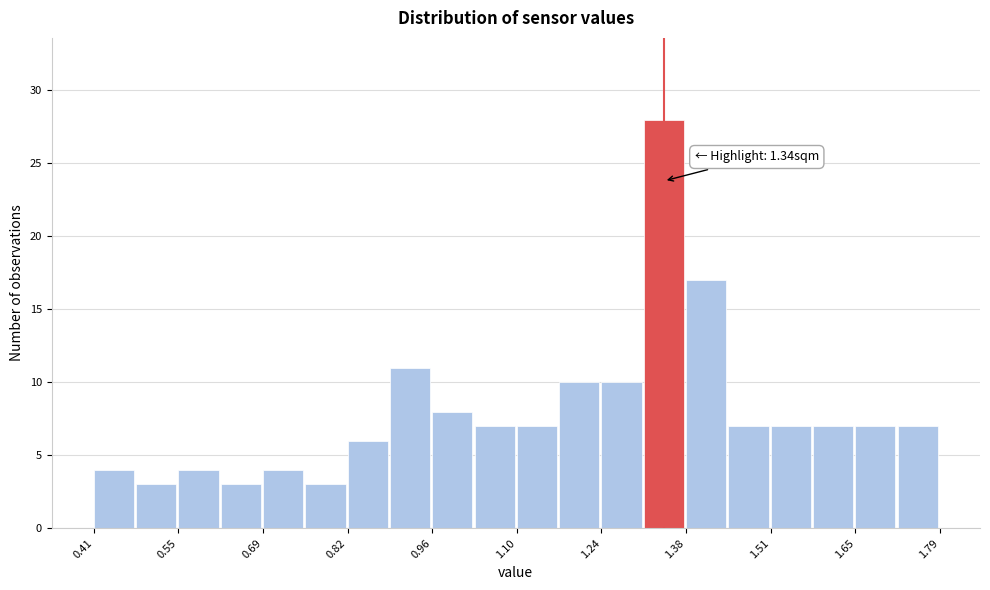

Around what value on the x-axis is the tallest bar? Give the approximate position of its centre, as read against the axis.

1.34